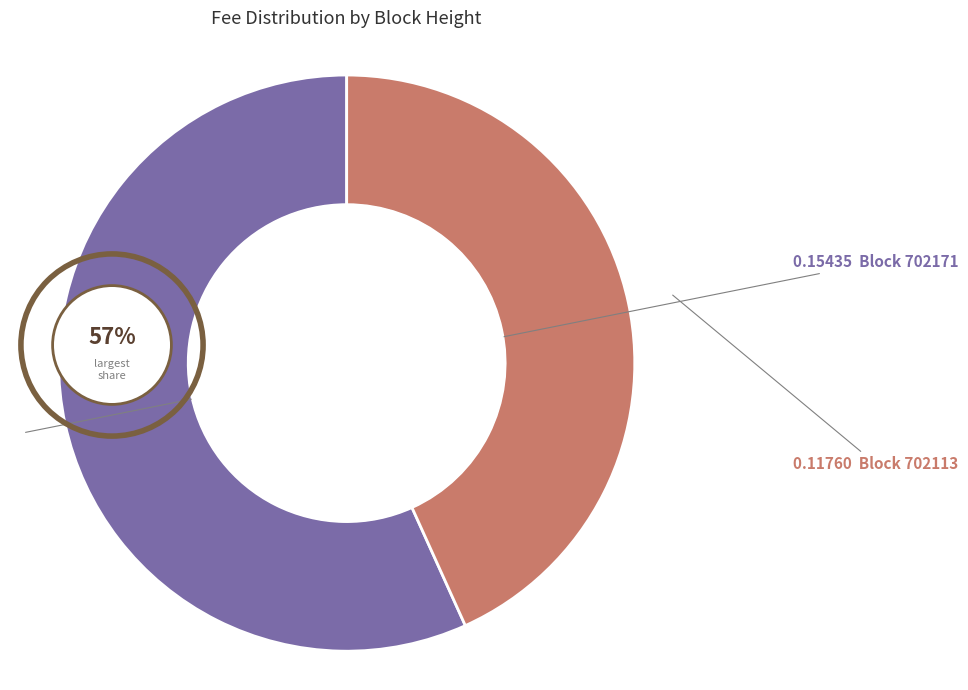

Does any single category account for the majority?

Yes